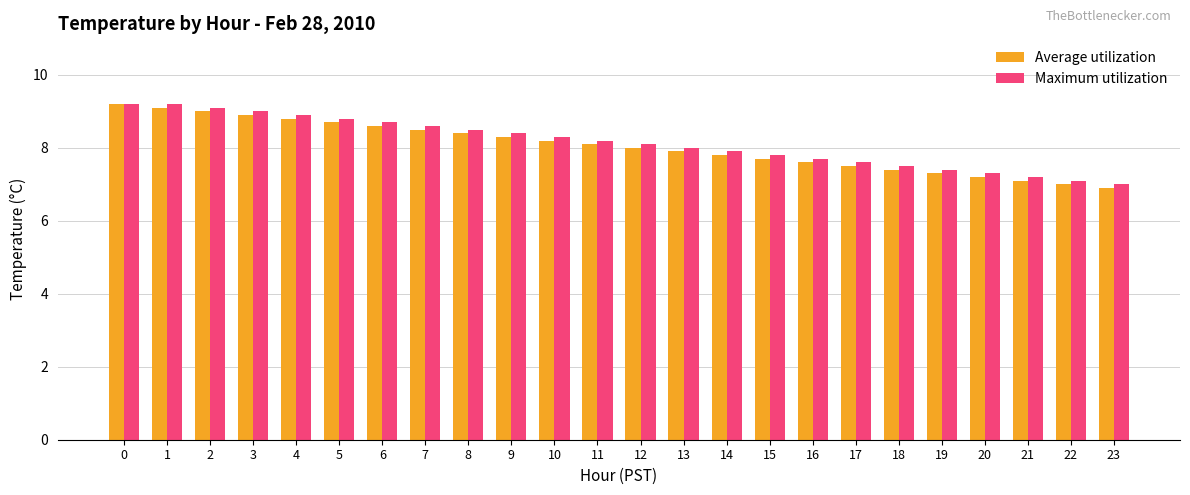

What is the maximum value shown in the chart?

9.2